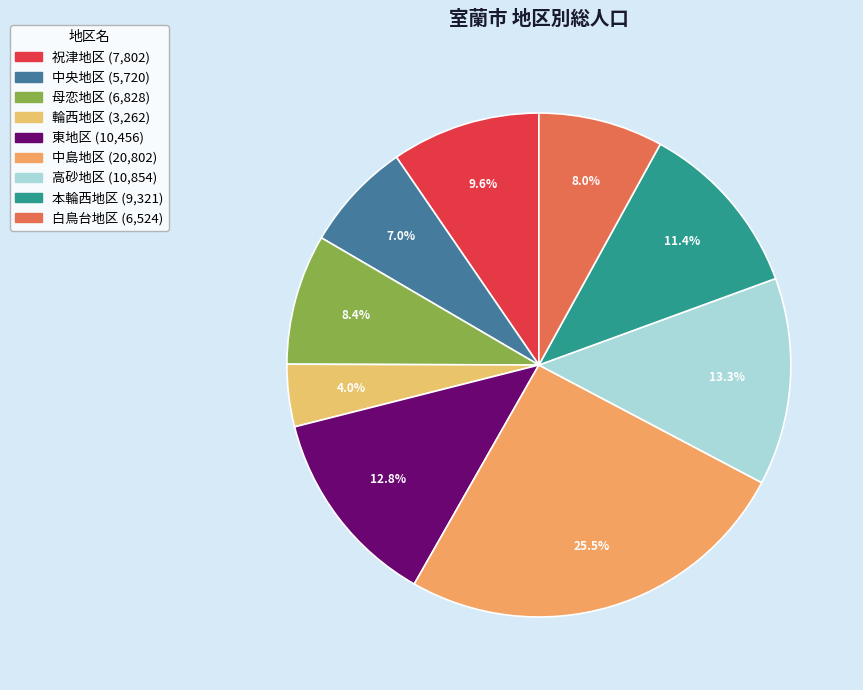

What percentage do 本輪西地区 and 高砂地区 together represent?

24.7%